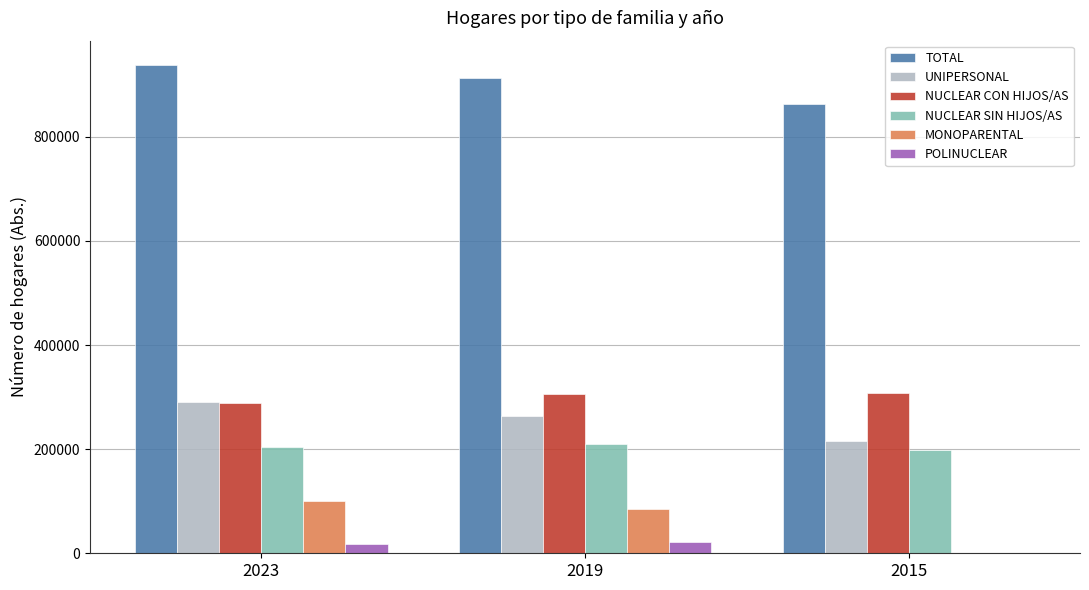

Which series has the widest spread of values?

MONOPARENTAL